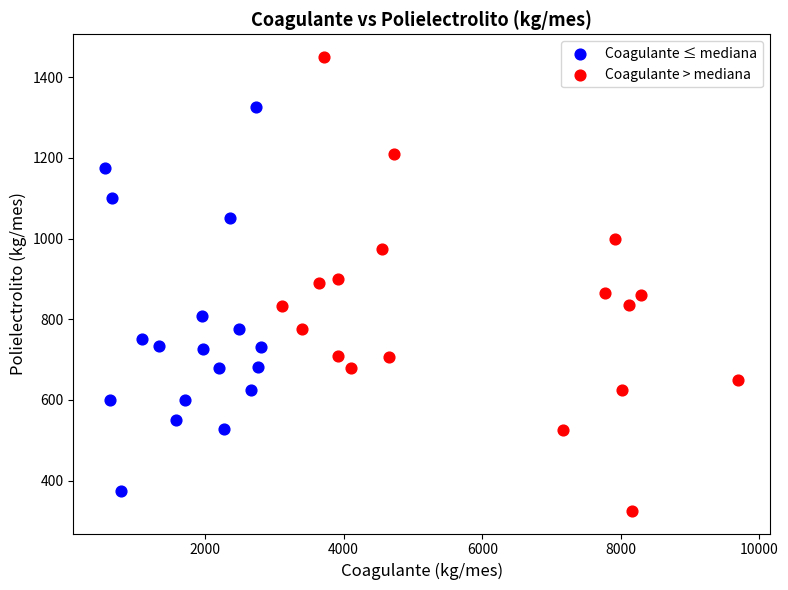

Which series reaches the minimum Y coordinate?

Coagulante > mediana